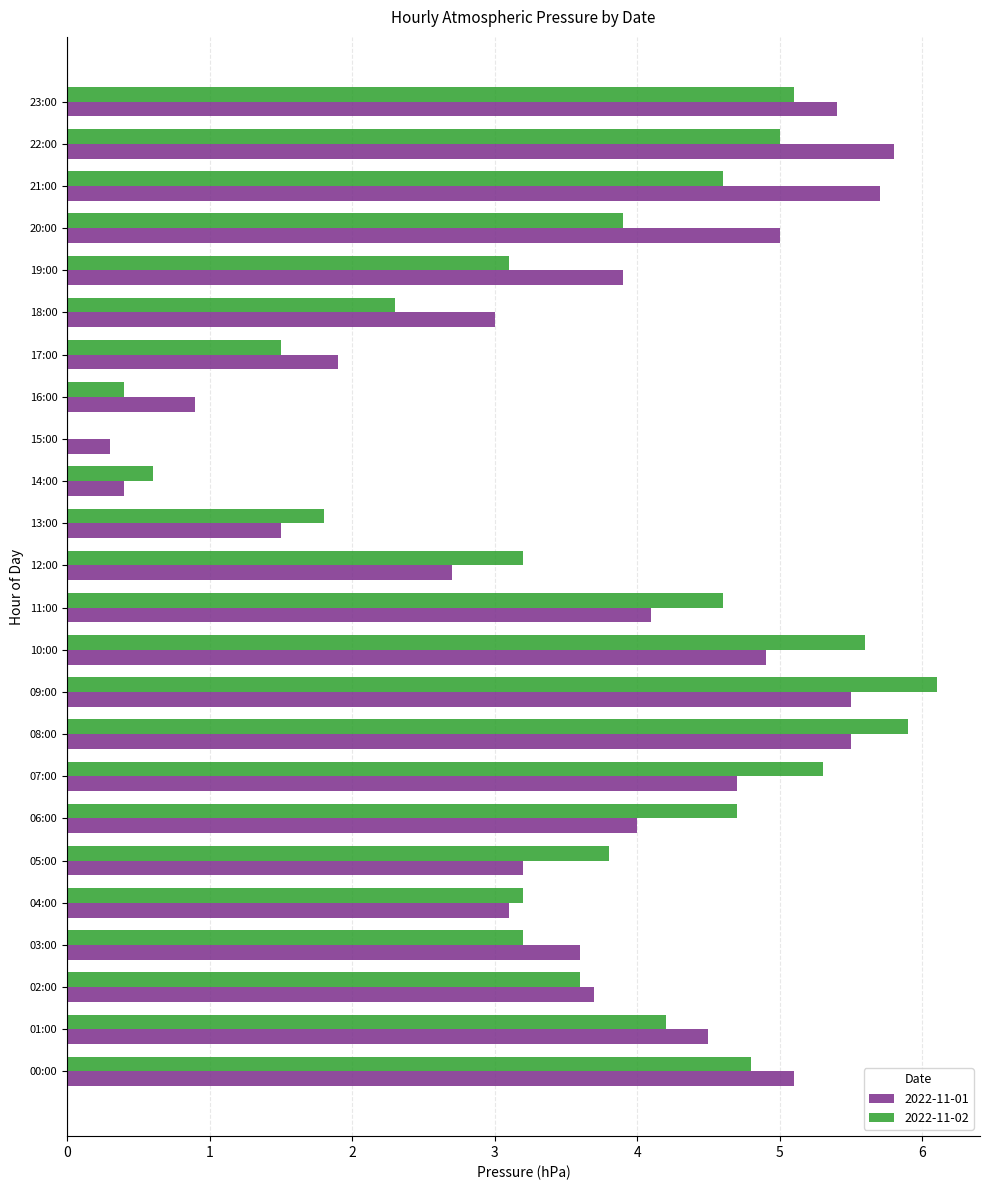

Which series changed the most between 00:00 and 19:00?

2022-11-02